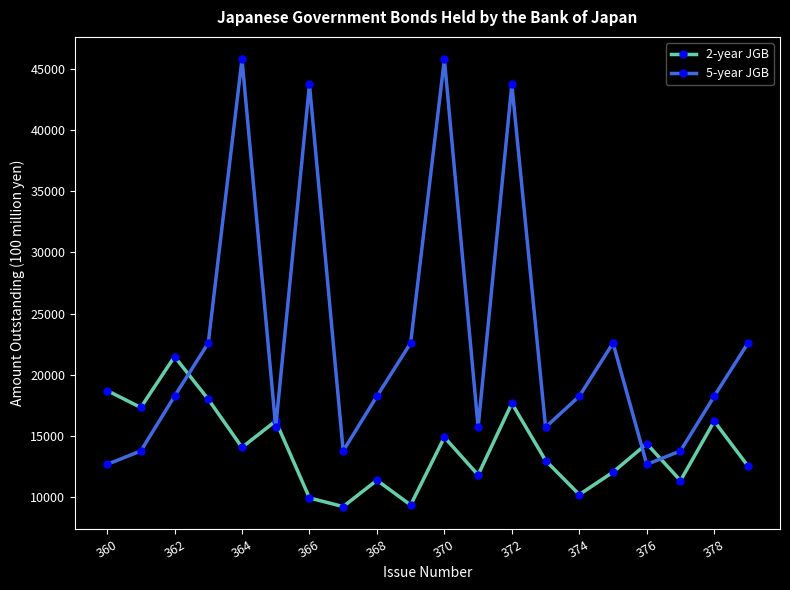

True or false: 2-year JGB has more than 0 interior local peaks.

True